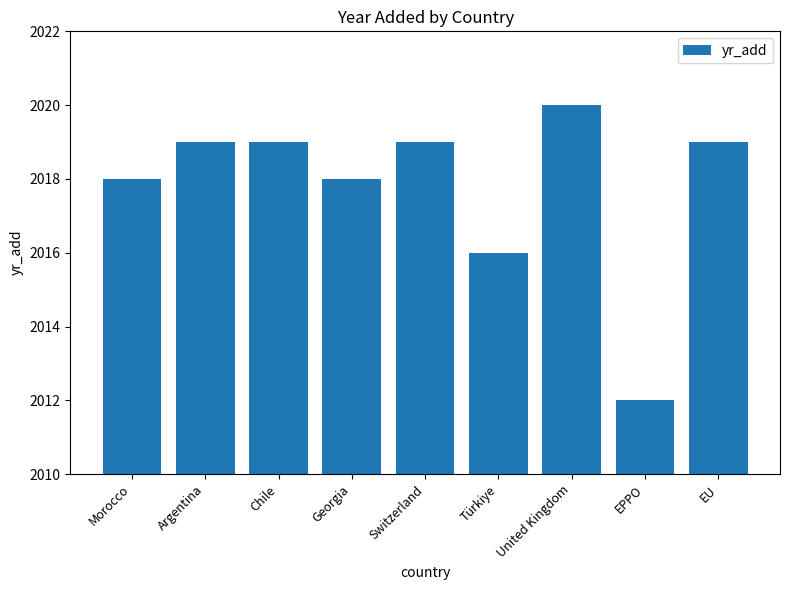

Where is the data nearest to the value 2016?

Türkiye